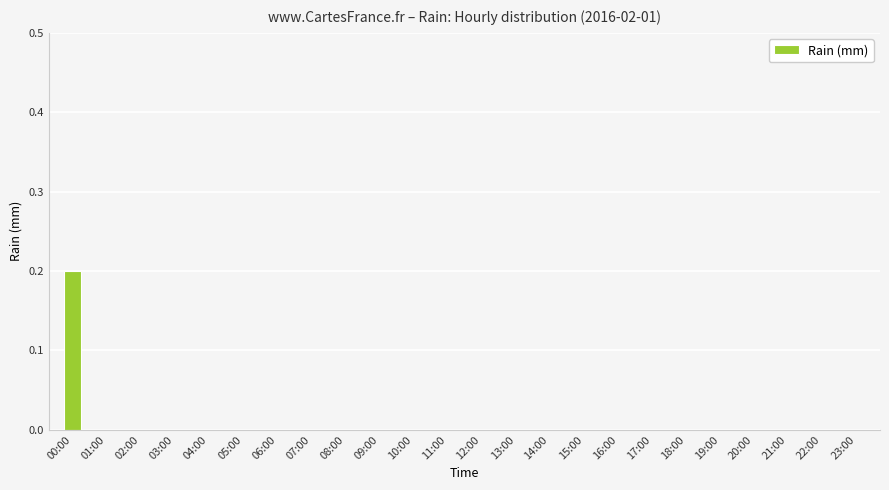

Does the chart contain stacked bars?

No